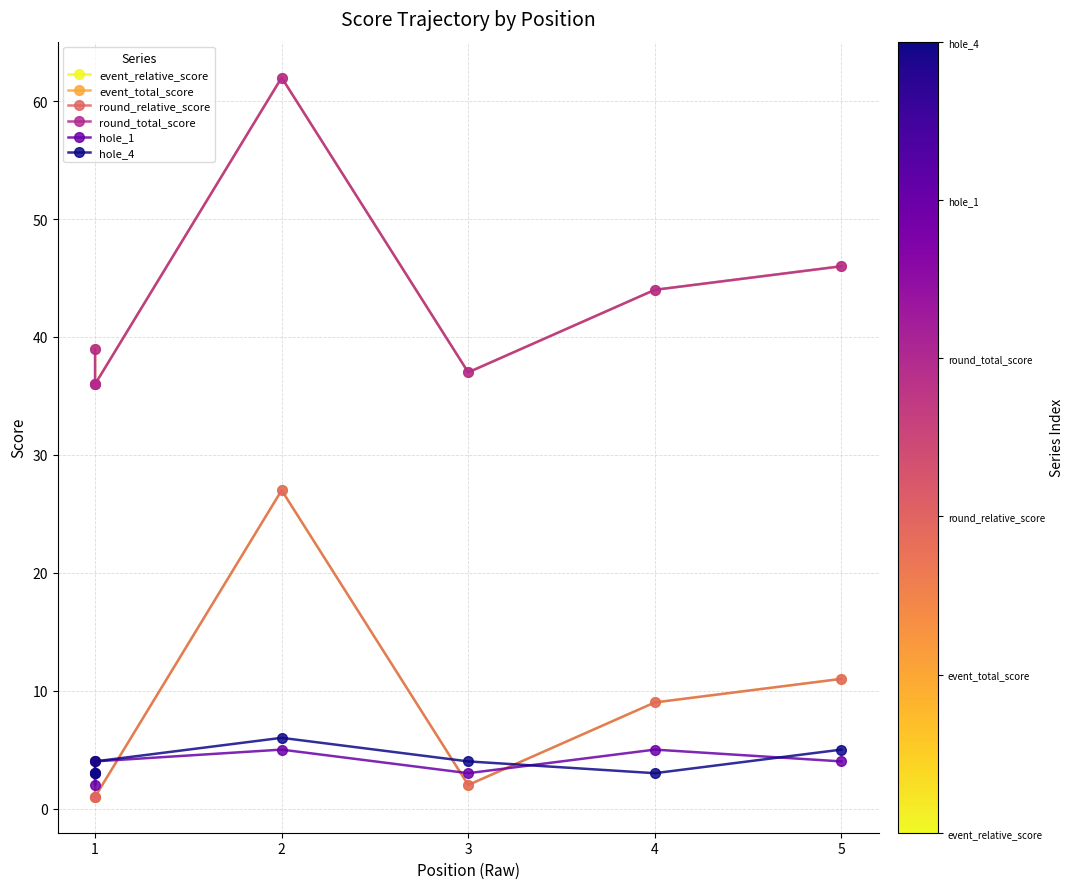

True or false: event_relative_score has more than 2 interior local peaks.

False